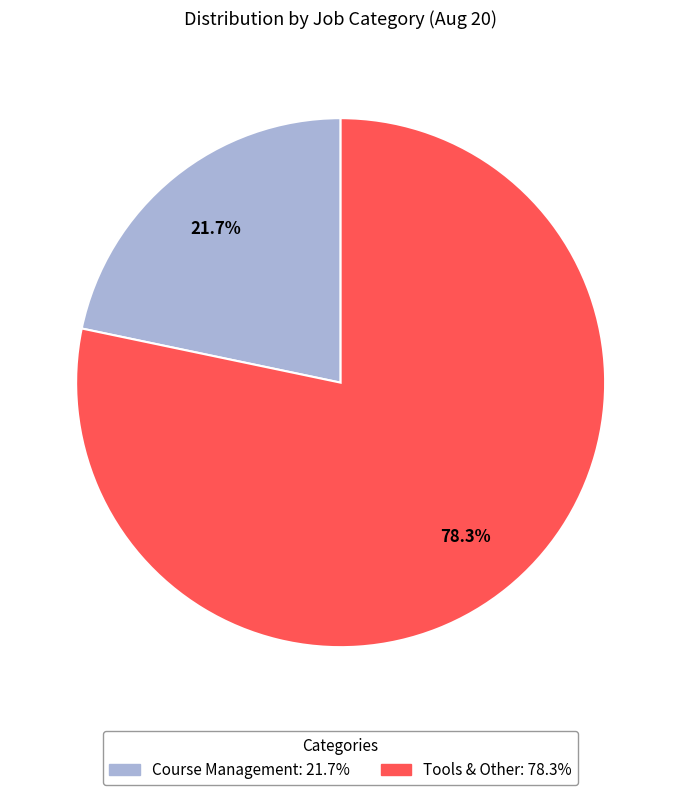

How many slices are in this pie chart?

2